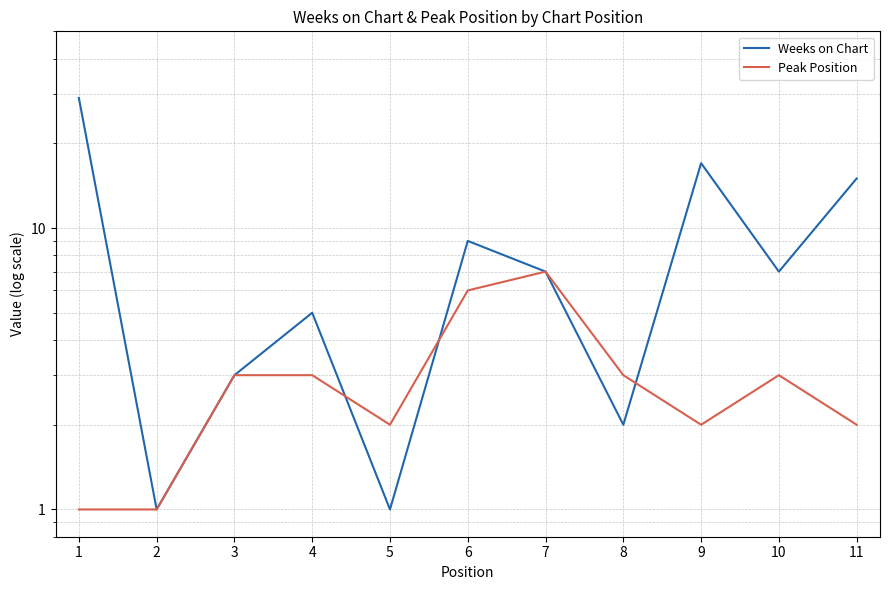

What is the value of the Peak Position point at the 10th from the left?

3